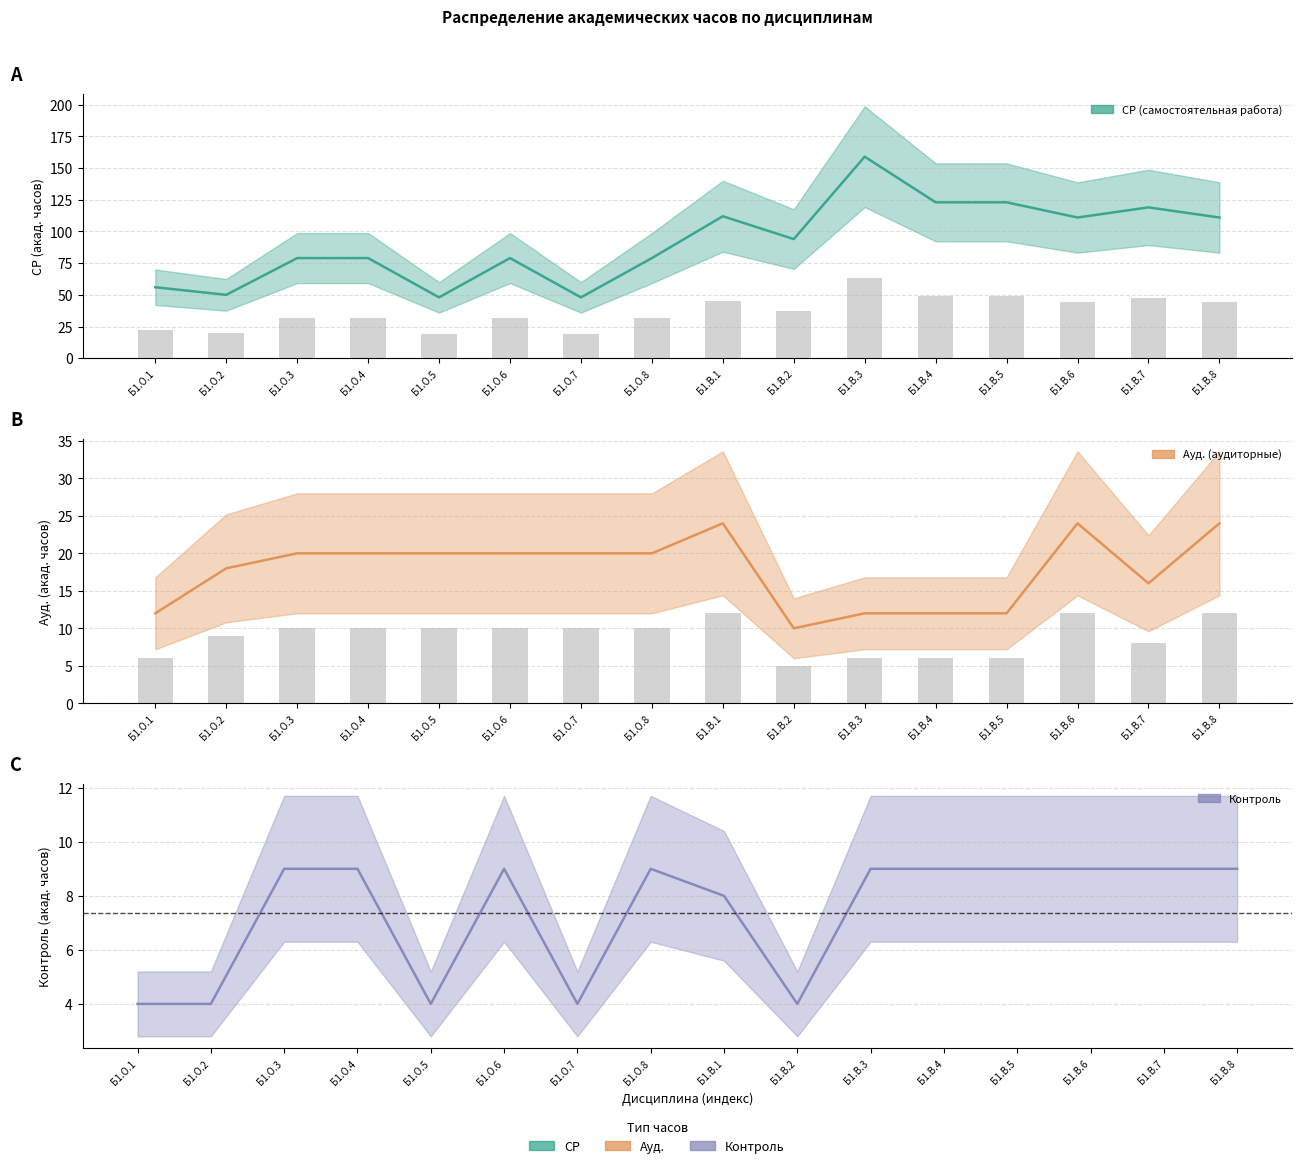

What is the sum of the Контроль values at Б1.О.7 and Б1.О.4?

13